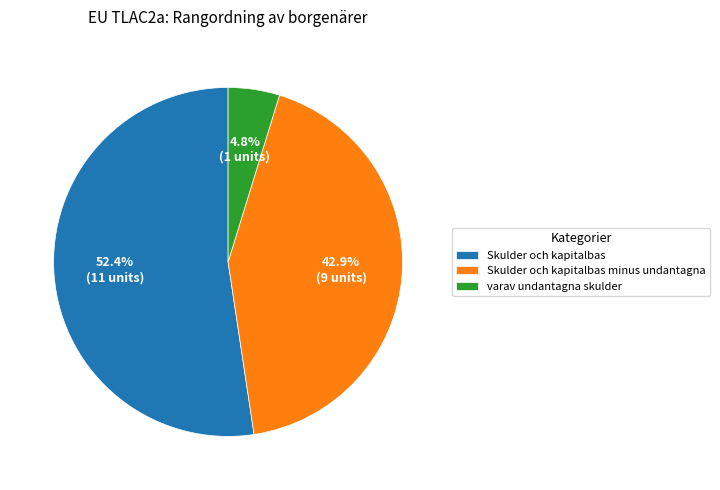

Rank the categories by value from highest to lowest.

Skulder och kapitalbas, Skulder och kapitalbas minus undantagna, varav undantagna skulder